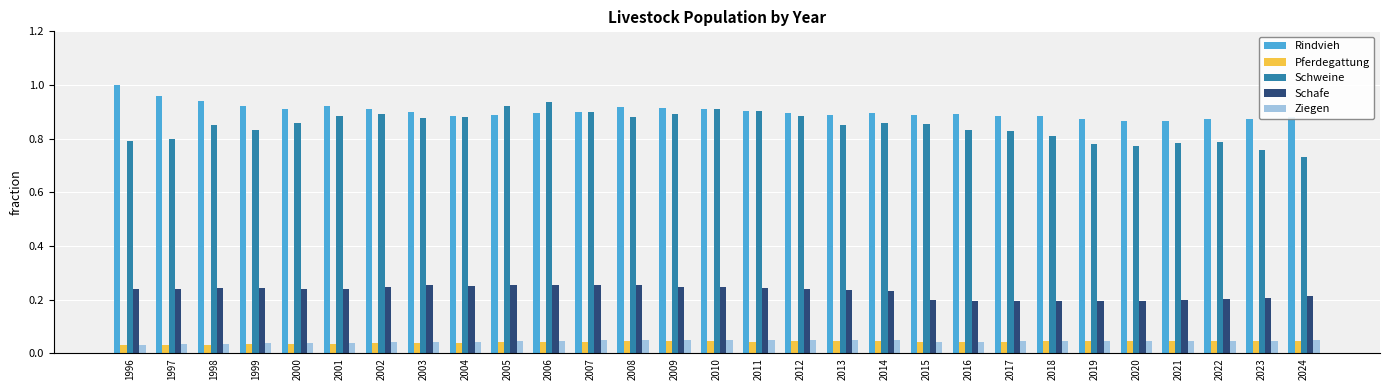

Is it true that Rindvieh equals 0.9 at 2007?

True